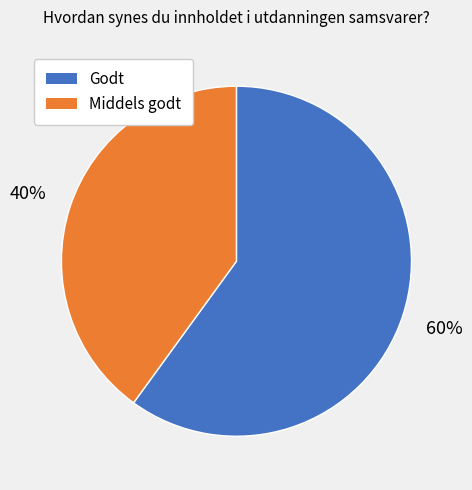

To the nearest percent, what percentage of the pie is Middels godt?

40%